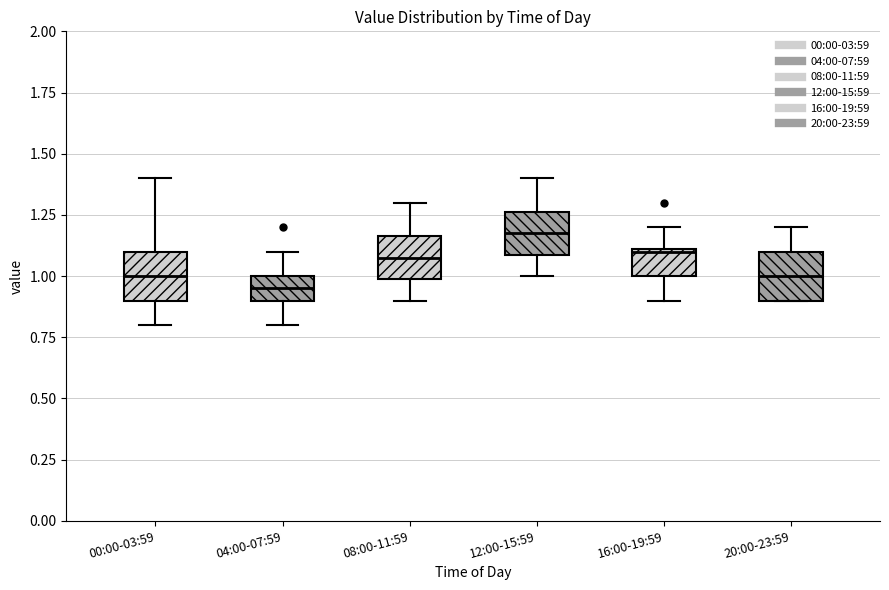

Reading left to right, transcribe this box plot: for each box, give where its median line is, the range the box spans, and where its two whiskers end, as read against the y-axis. The values are not printed on the chart, so give them approximately, as read against the axis.

00:00-03:59: median 1.00, box 0.90 to 1.10, whiskers 0.80 to 1.40
04:00-07:59: median 0.95, box 0.90 to 1.00, whiskers 0.80 to 1.10
08:00-11:59: median 1.10, box 1.00 to 1.15, whiskers 0.90 to 1.30
12:00-15:59: median 1.20, box 1.10 to 1.25, whiskers 1.00 to 1.40
16:00-19:59: median 1.10, box 1.00 to 1.10, whiskers 0.90 to 1.20
20:00-23:59: median 1.00, box 0.90 to 1.10, whiskers 0.90 to 1.20